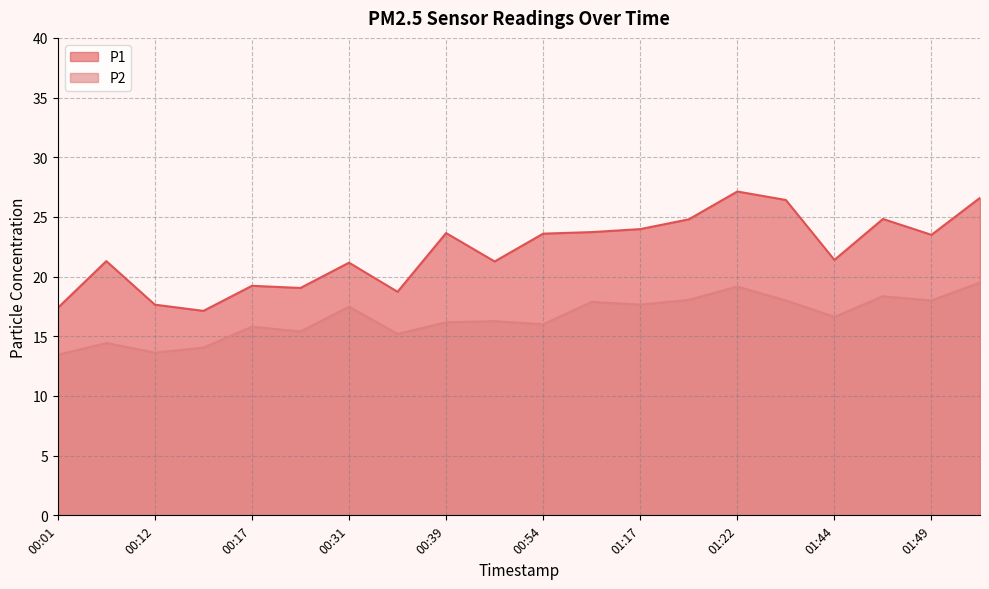

Between 01:47 and 01:44, which is larger?

01:47